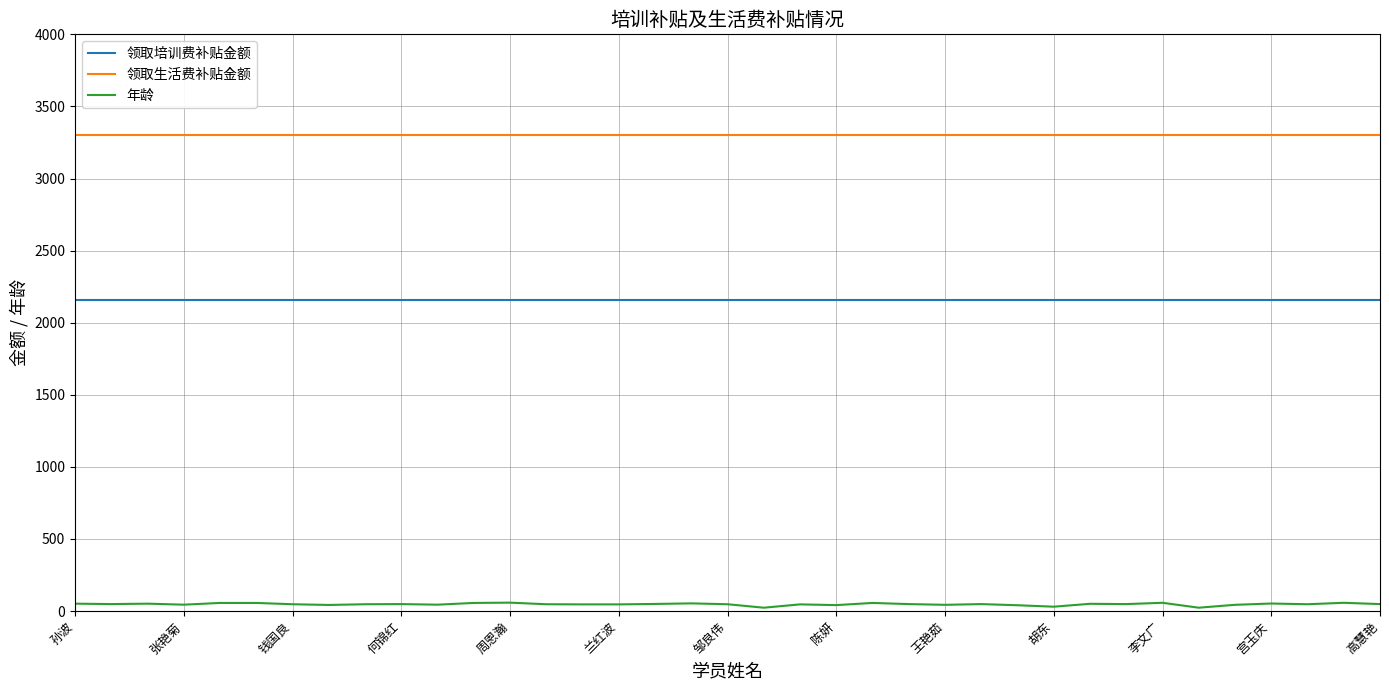

True or false: 领取生活费补贴金额 and 领取培训费补贴金额 cross at least once.

False